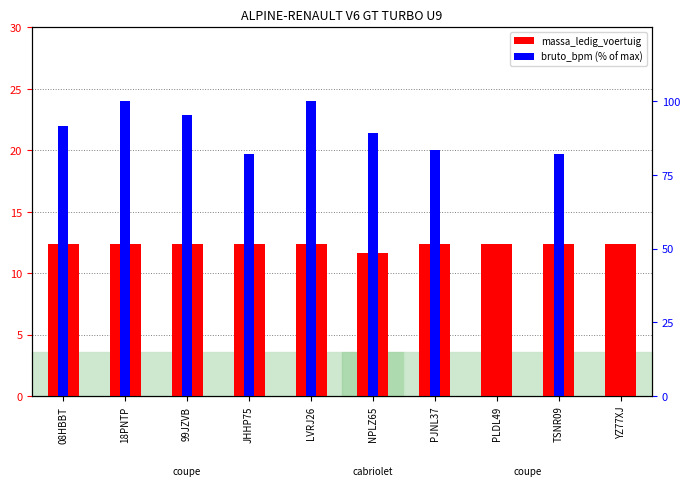

Where is massa_ledig_voertuig nearest to the value 12?

NPLZ65